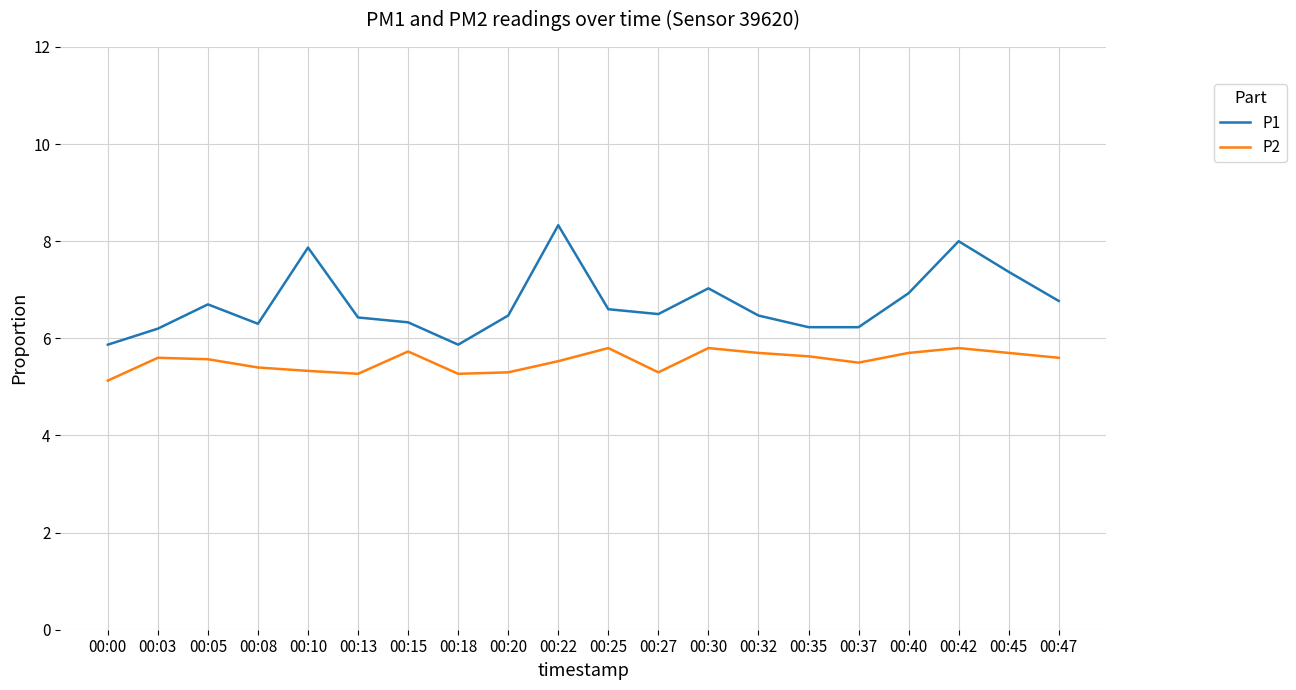

Read the P1 value at 00:10.

7.9